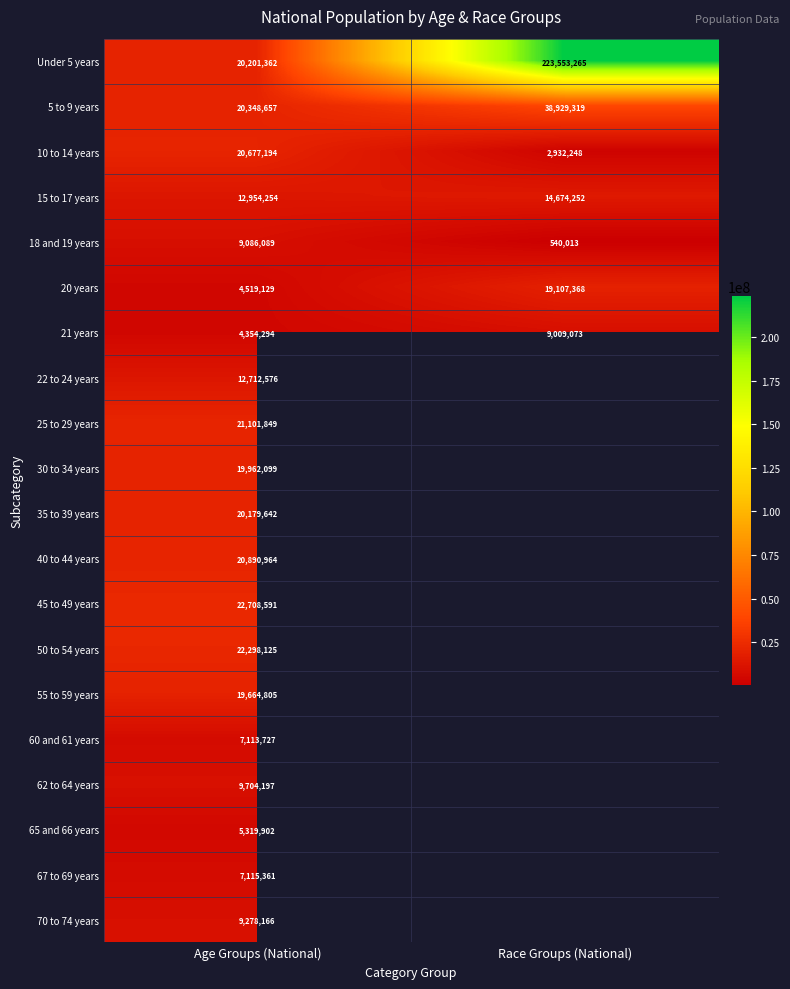

At how many categories does at least one series exceed 1718272?

2